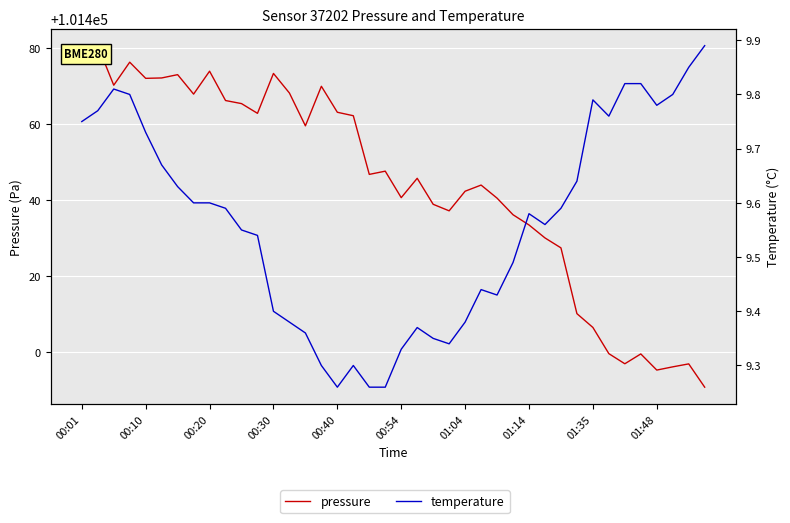

At 23, list the series in order from smallest to largest.

temperature, pressure